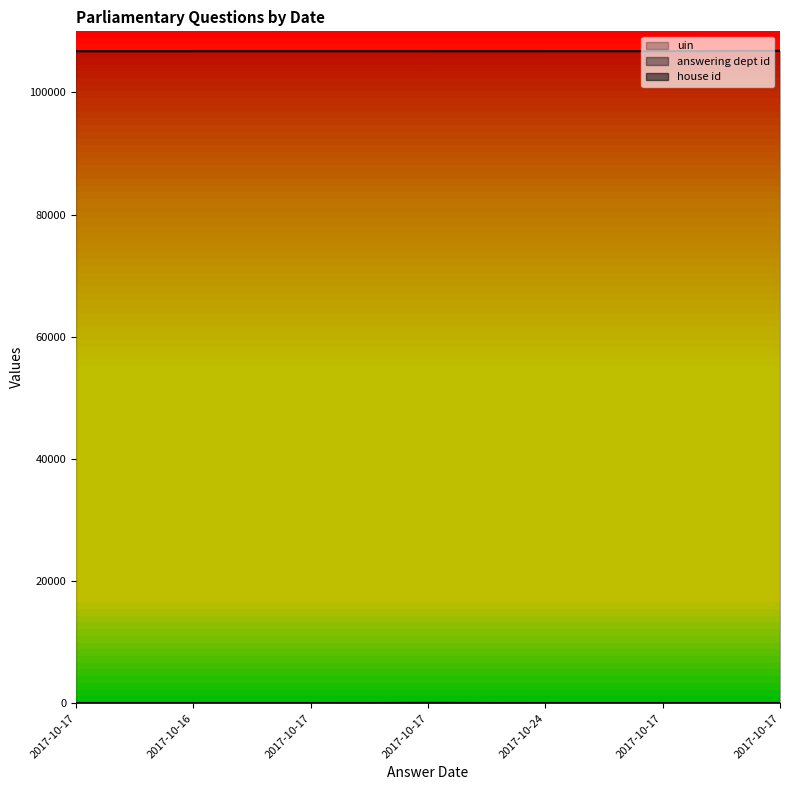

Does the chart display data point markers on the line(s)?

No